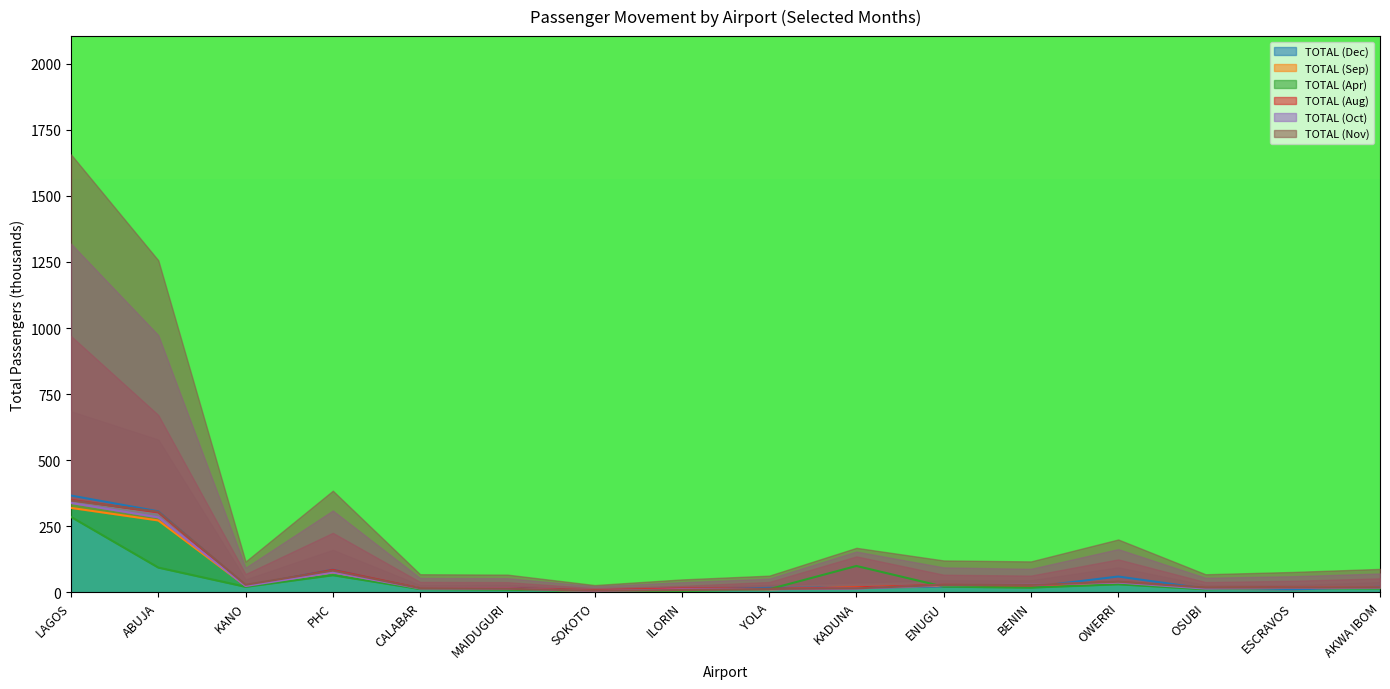

What is the average value of the TOTAL (Aug) series?

61.6